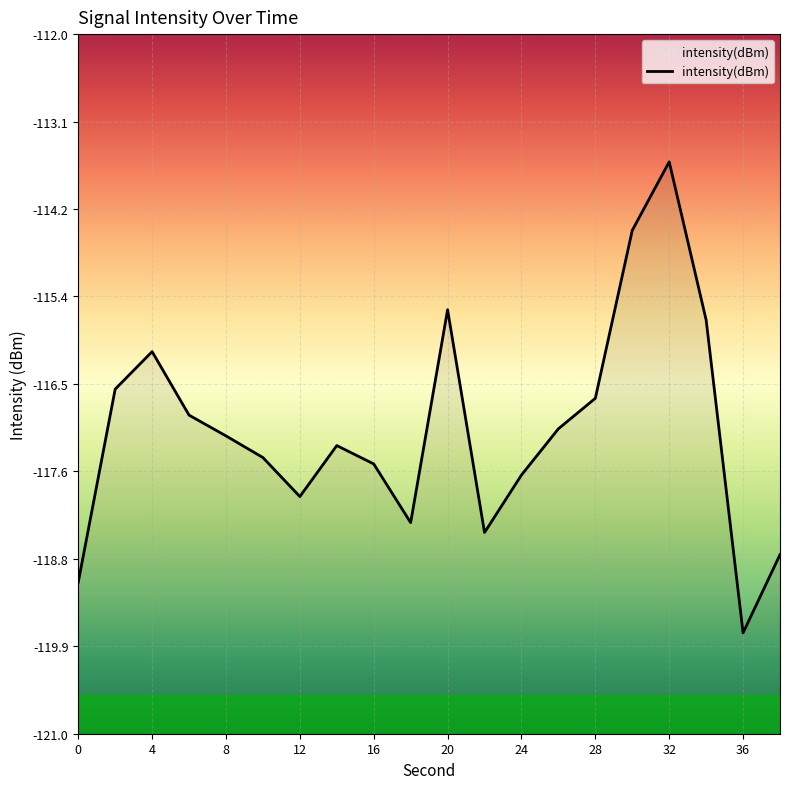

How many categories are shown in the chart?

20